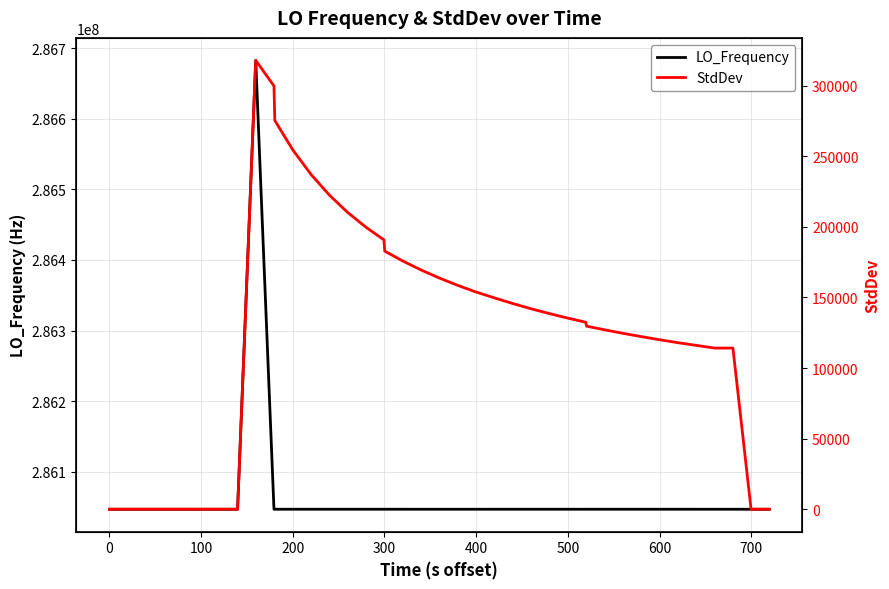

Count the number of data series in this chart.

2